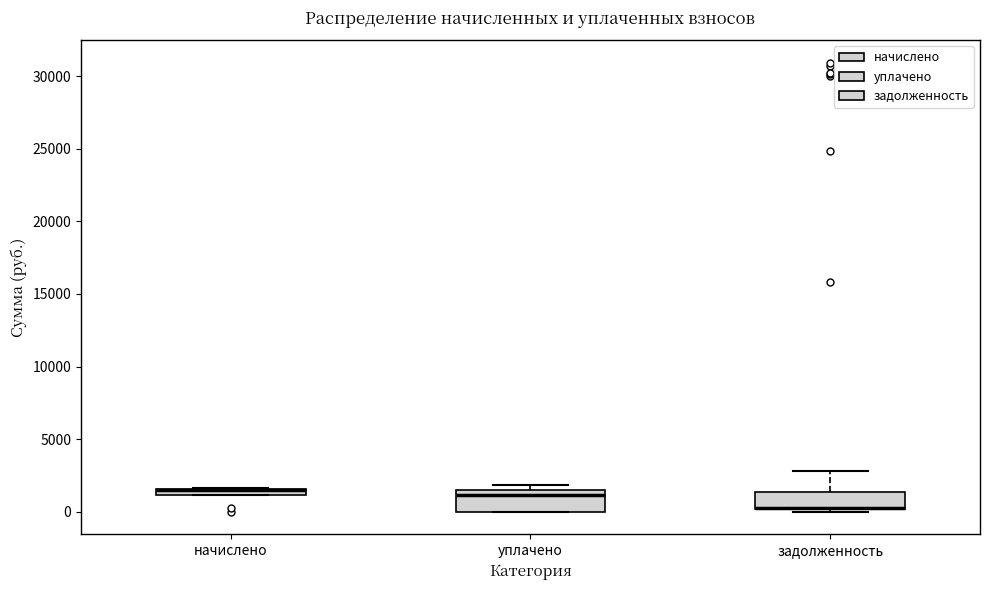

Where does the median line of the box for уплачено sit on the y-axis? The values are not printed on the chart, so give them approximately, as read against the axis.

1000